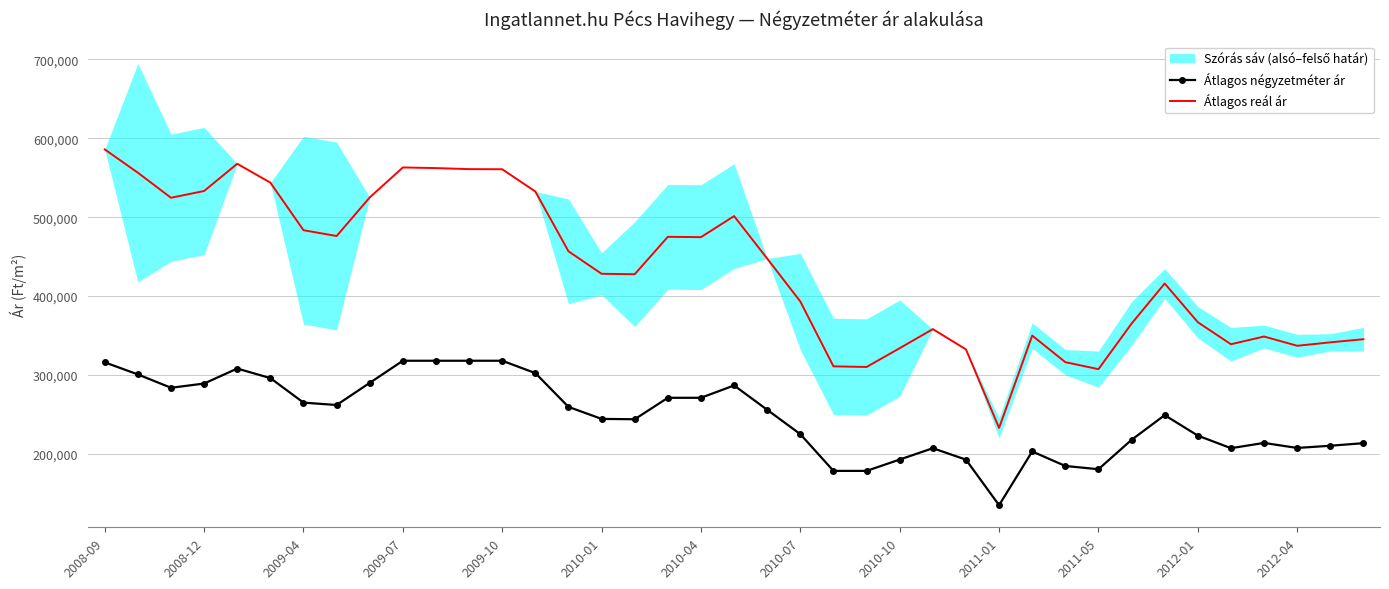

At which label does Átlagos reál ár reach its minimum?

2011-01